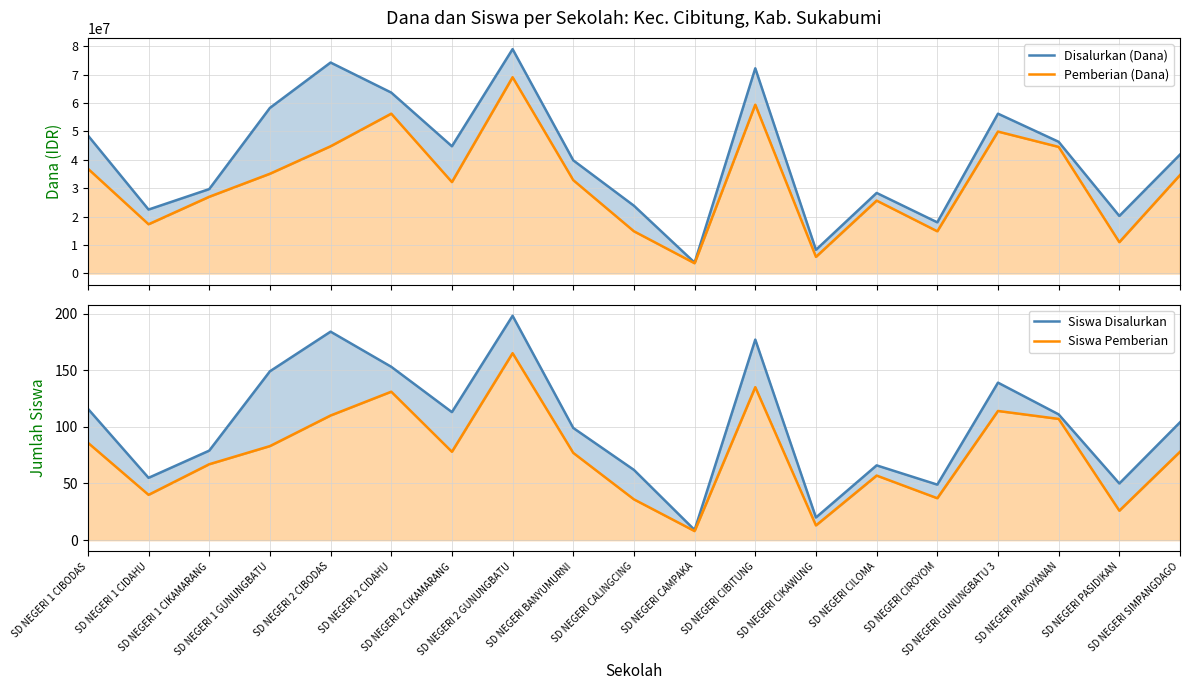

What is the difference between the Pemberian (Dana) values at SD NEGERI PAMOYANAN and SD NEGERI 1 GUNUNGBATU?

9450000